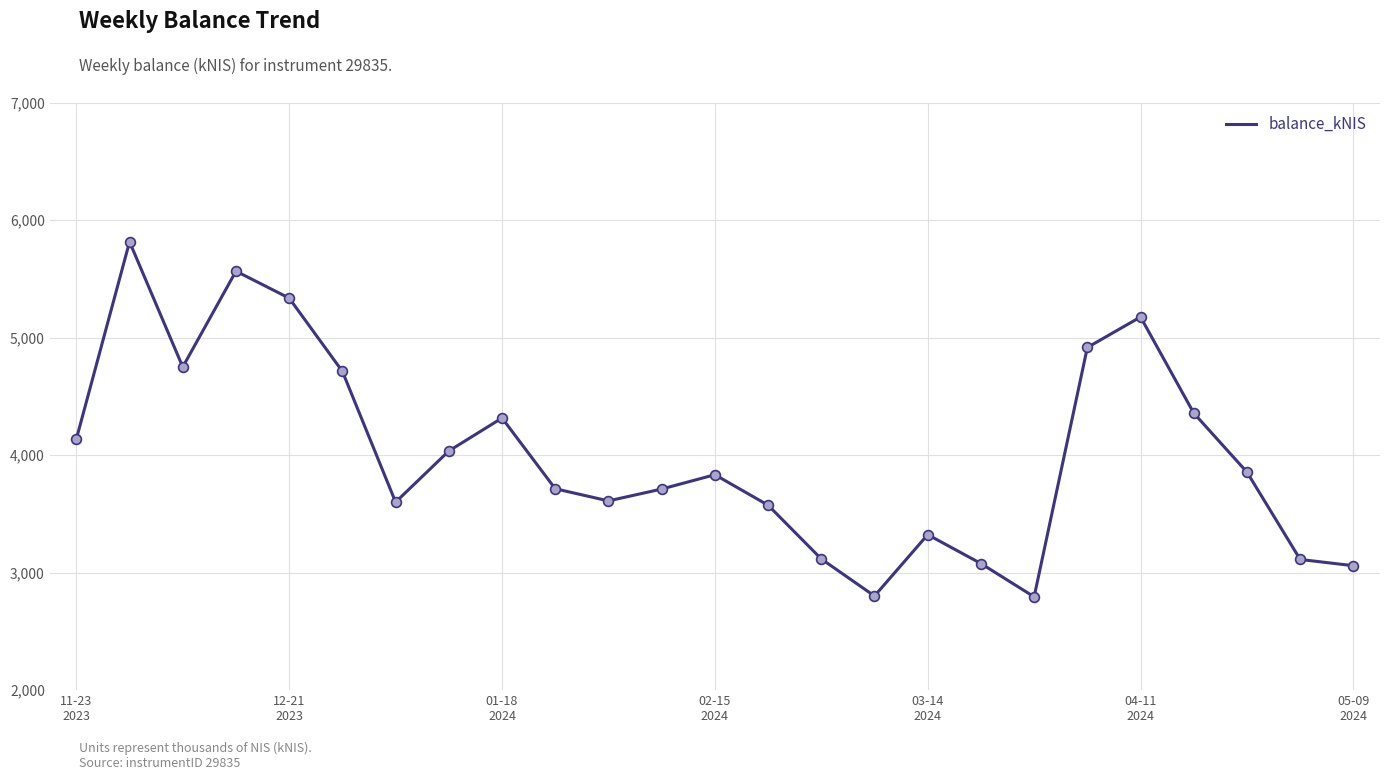

What is the smallest value displayed?

2793.9